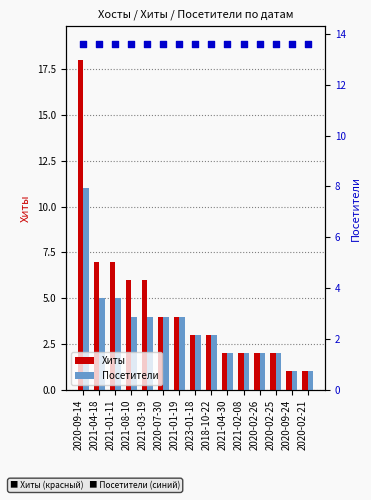

What are all the series names shown in the legend?

Хиты, Посетители